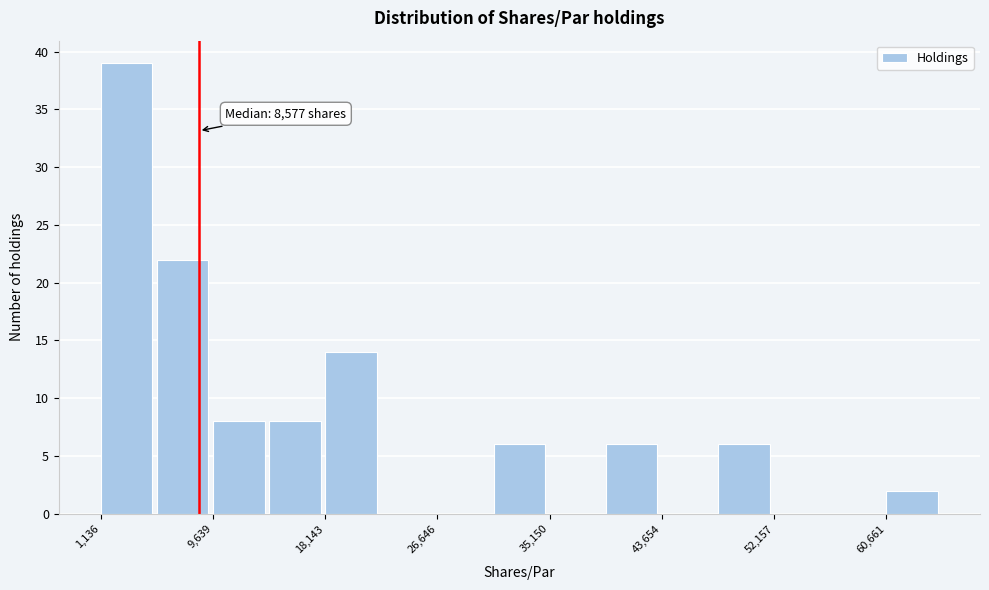

Over which range of the x-axis is the bar tallest?

1000 to 5000